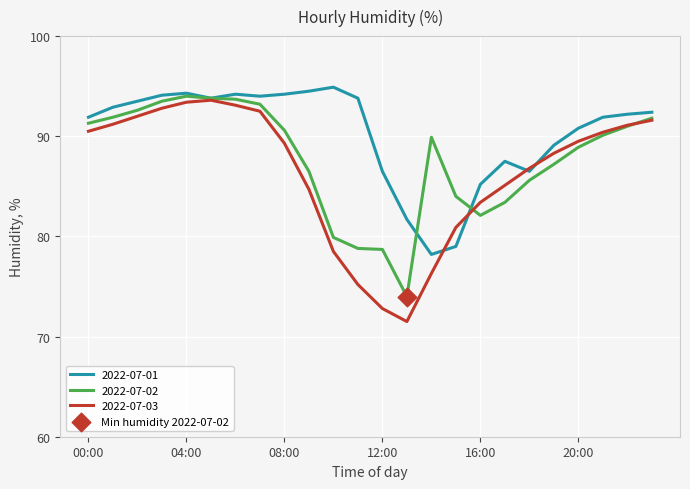

Which series has the largest total across all categories?

2022-07-01